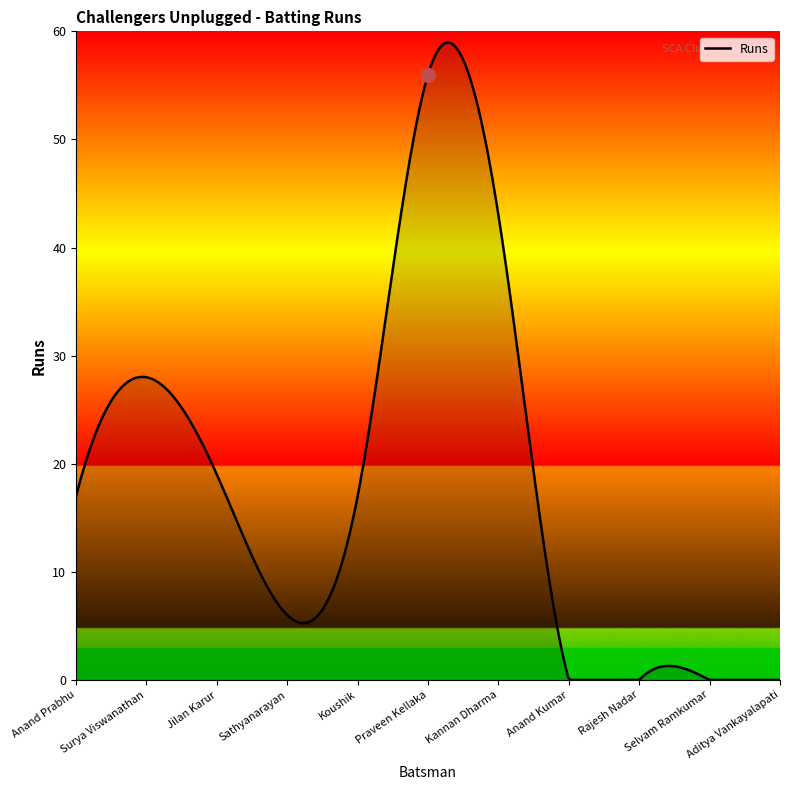

What is the greatest value displayed?

59.0